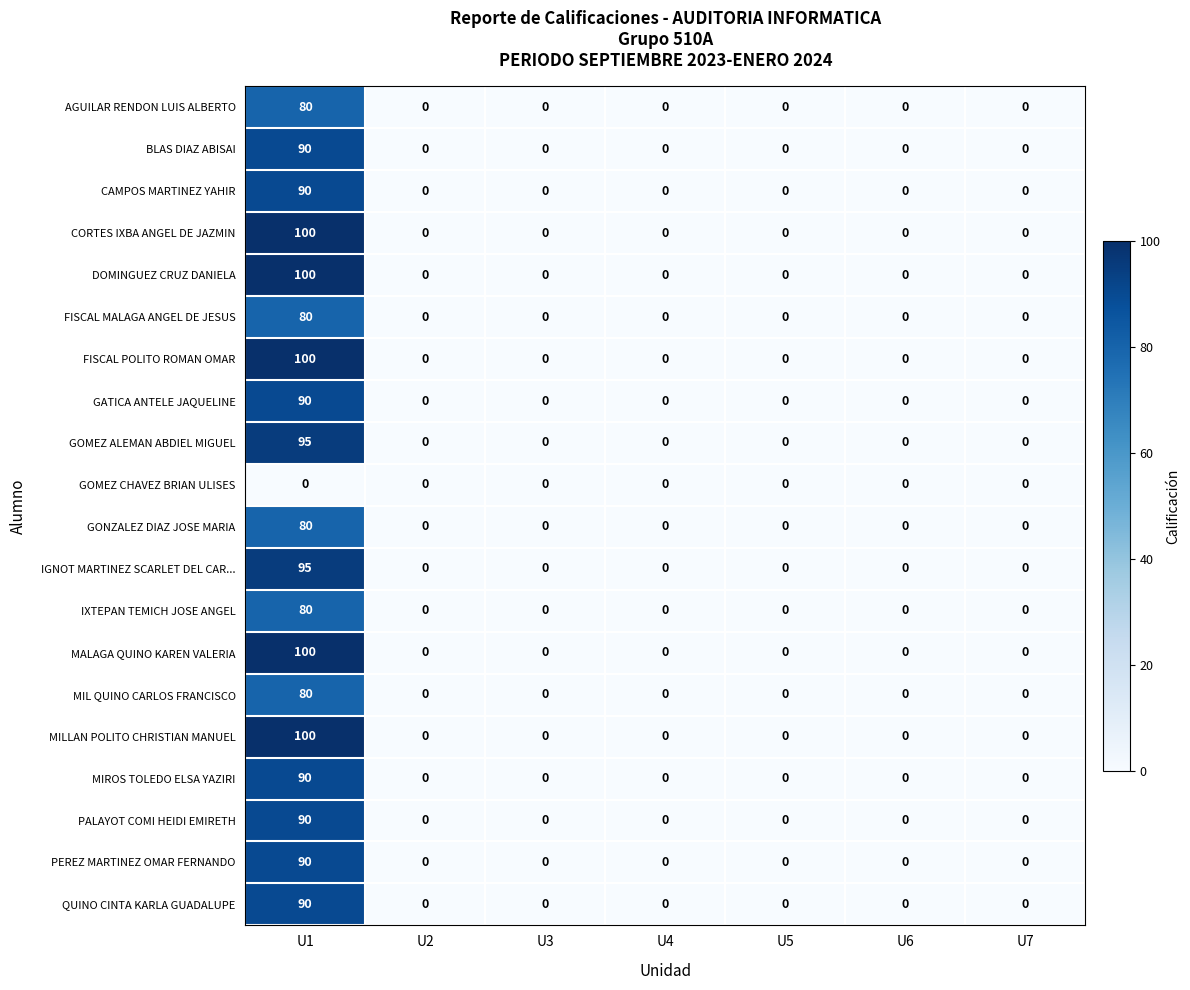

What is the average value of the PALAYOT COMI HEIDI EMIRETH series?

13